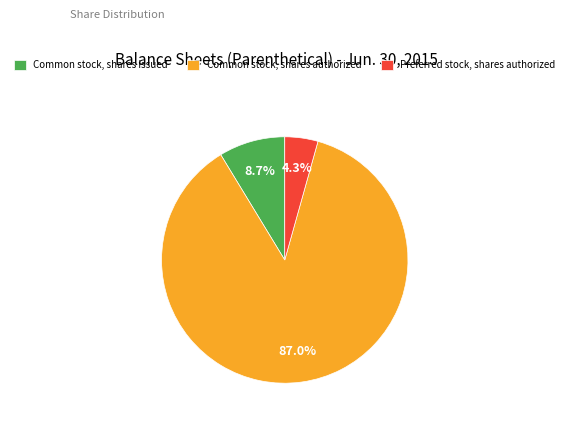

To the nearest percent, what portion does Preferred stock, shares authorized represent?

4%